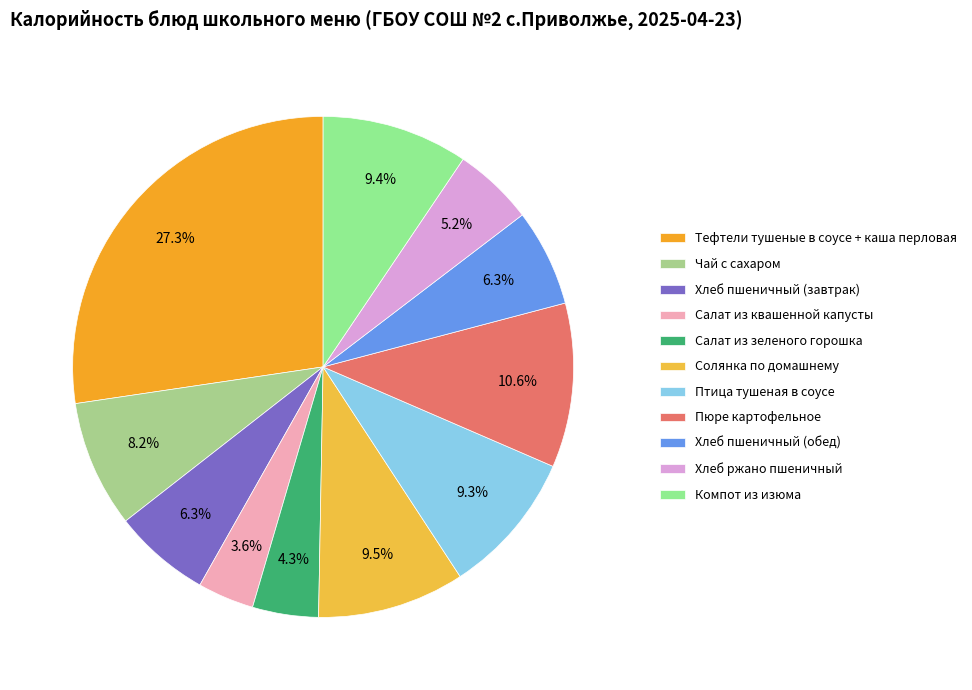

How many slices are in this pie chart?

11